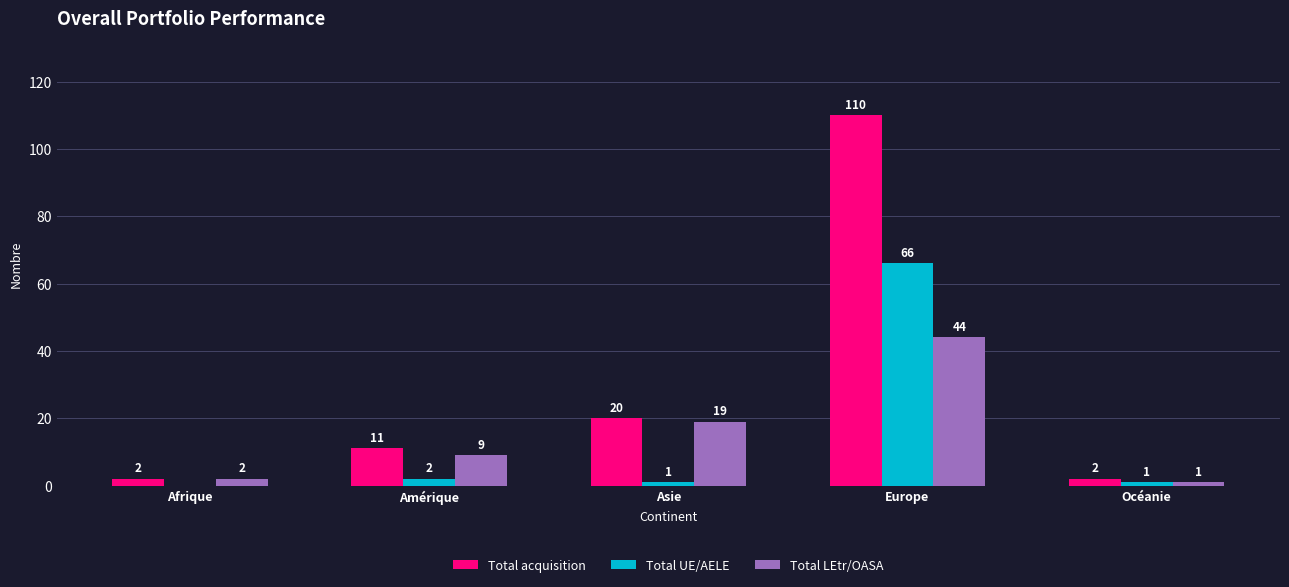

Reading right to left, what are all the values shown in this chart?

Total acquisition: Océanie=2	Europe=110	Asie=20	Amérique=11	Afrique=2
Total UE/AELE: Océanie=1	Europe=66	Asie=1	Amérique=2	Afrique=0
Total LEtr/OASA: Océanie=1	Europe=44	Asie=19	Amérique=9	Afrique=2